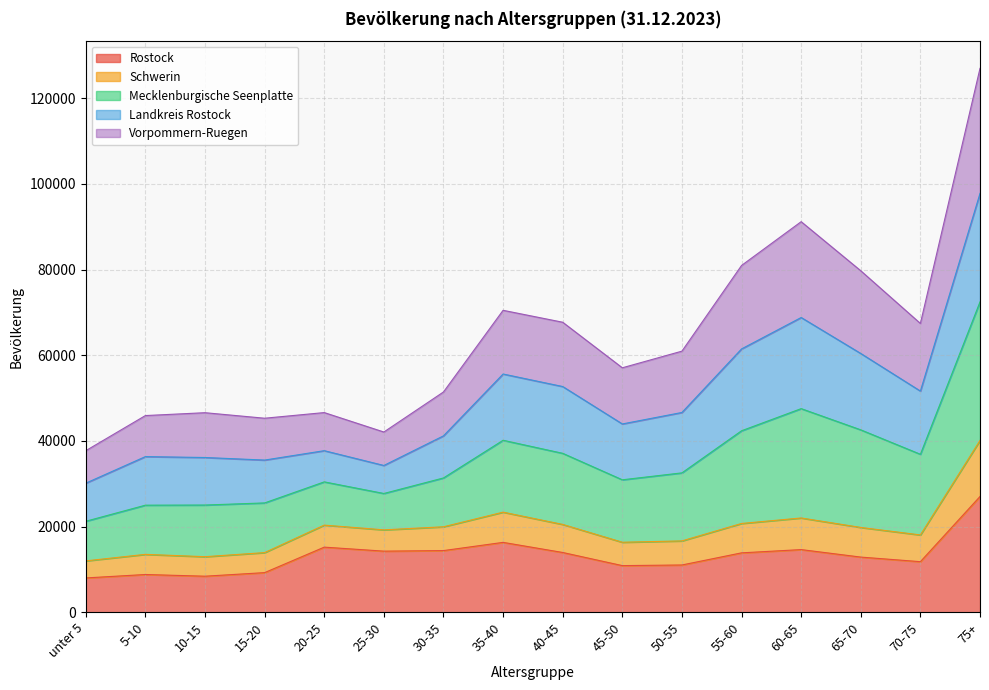

What is the minimum value for Rostock?

8015